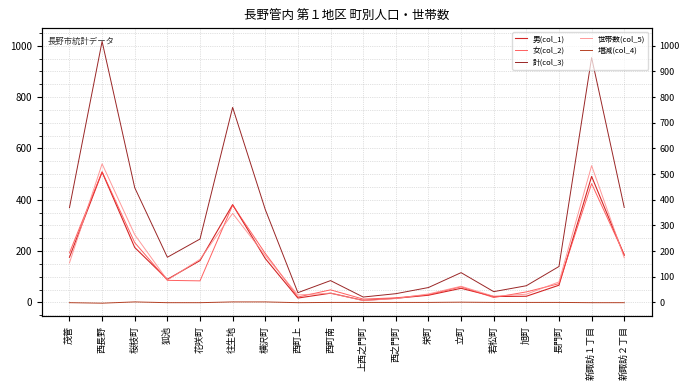

What is the difference between the 男(col_1) values at 新諏訪１丁目 and 花咲町?

328